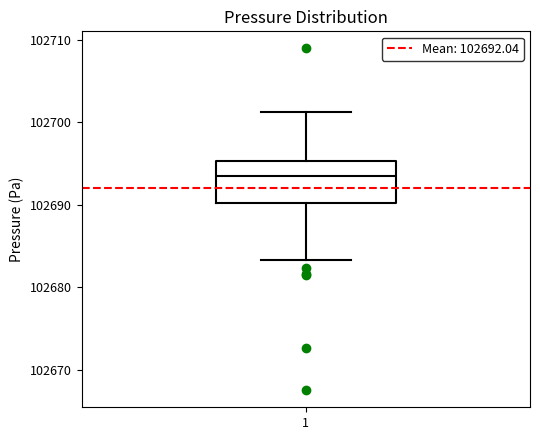

Read this box plot against the y-axis: the position of the median line, the range covered by the box, and the ends of both whiskers. The values are not printed on the chart, so give them approximately, as read against the axis.

median 102693, box 102690 to 102695, whiskers 102683 to 102701